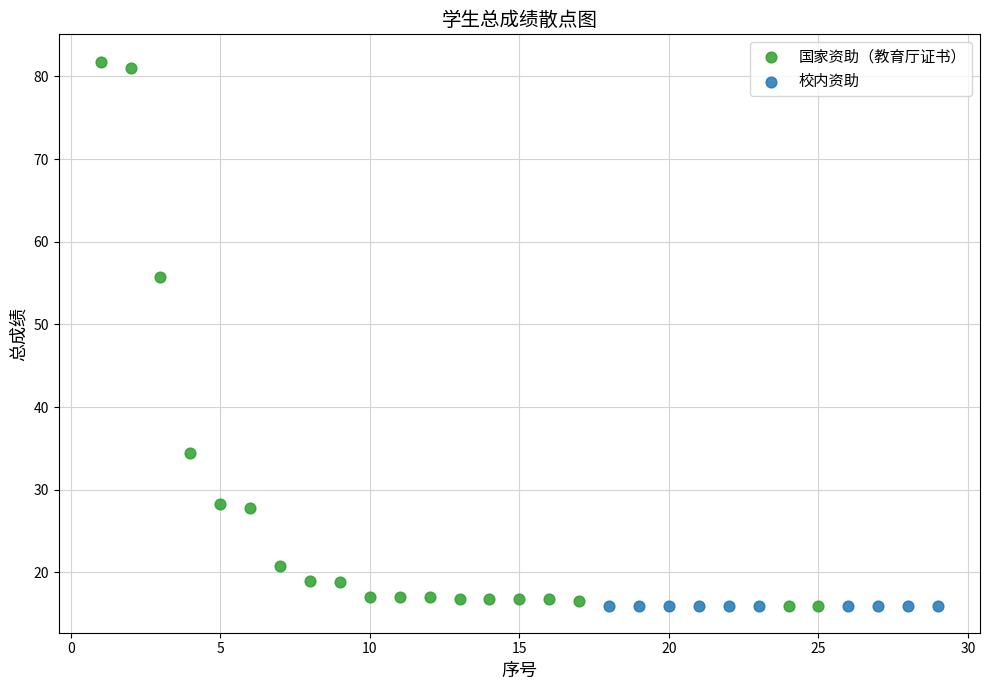

Which series reaches the maximum Y coordinate?

国家资助（教育厅证书）